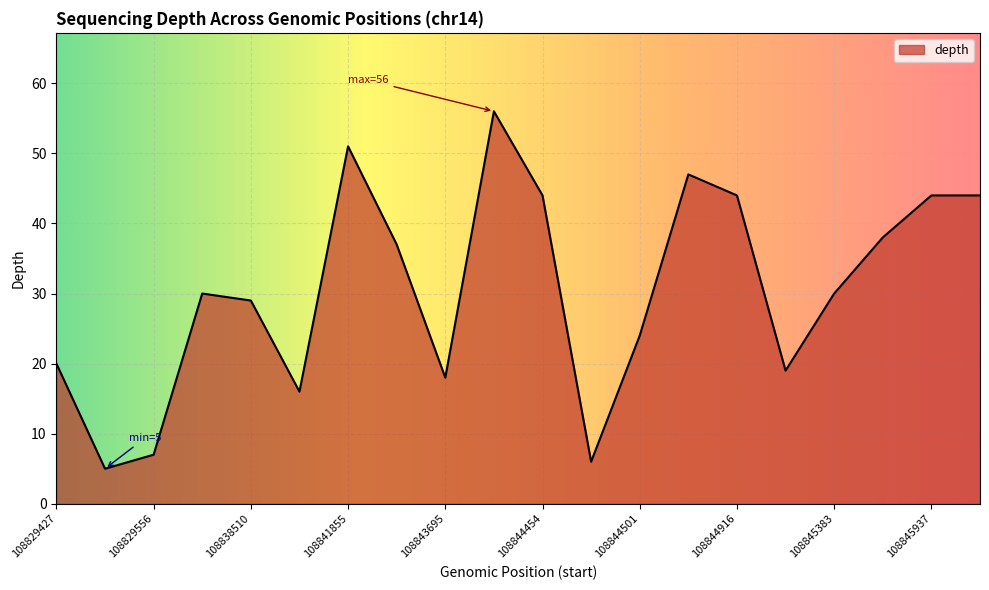

Reading left to right, extract all data points from this chart.

20	5	7	30	29	16	51	37	18	56	44	6	24	47	44	19	30	38	44	44